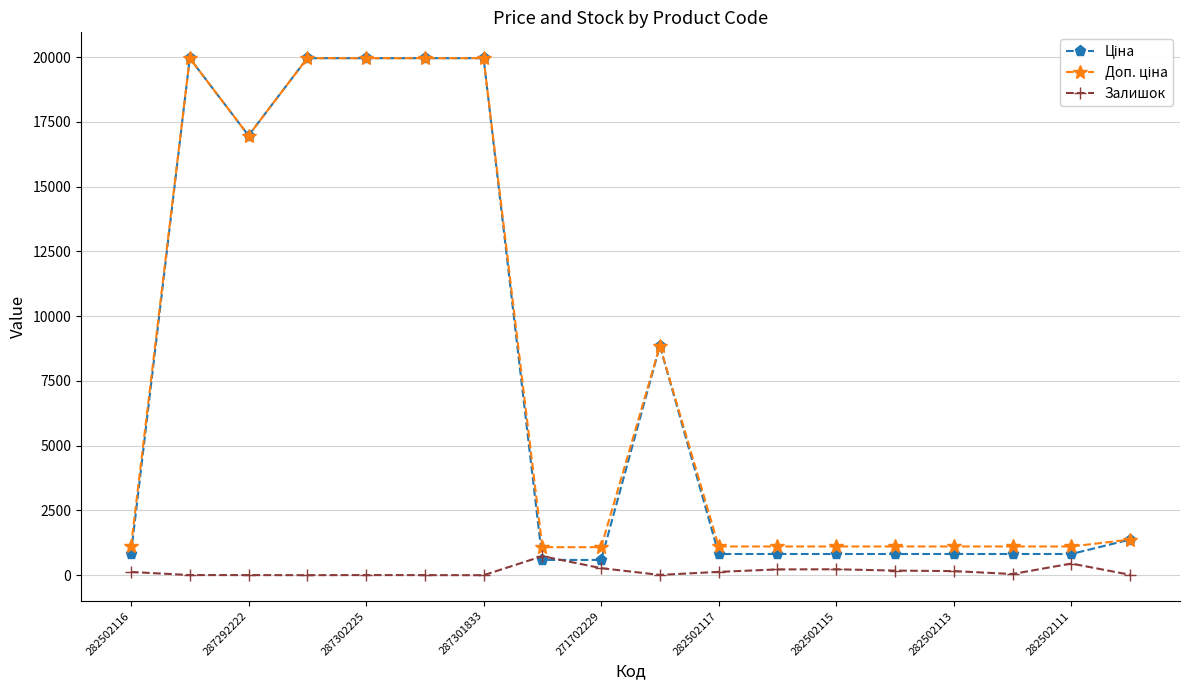

Is it true that Залишок equals 450.0 at 282502111?

True